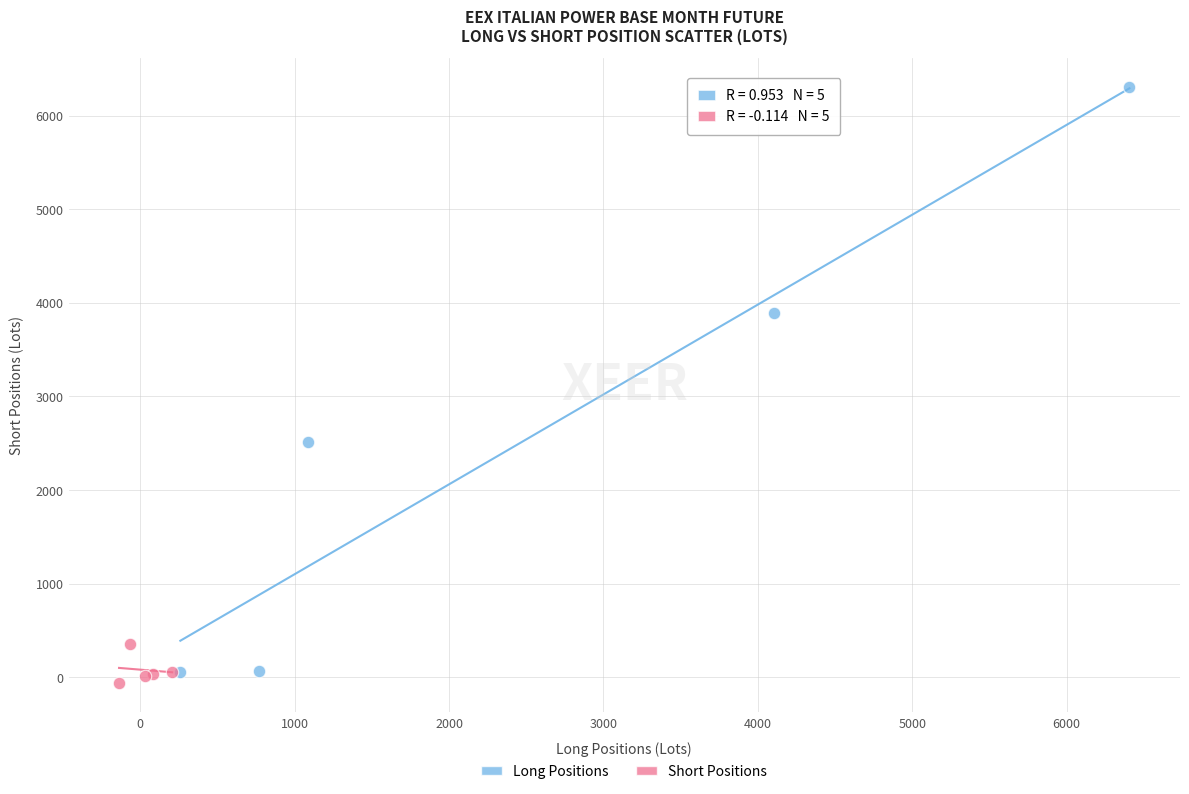

Which series contains the highest Y value?

Long Positions